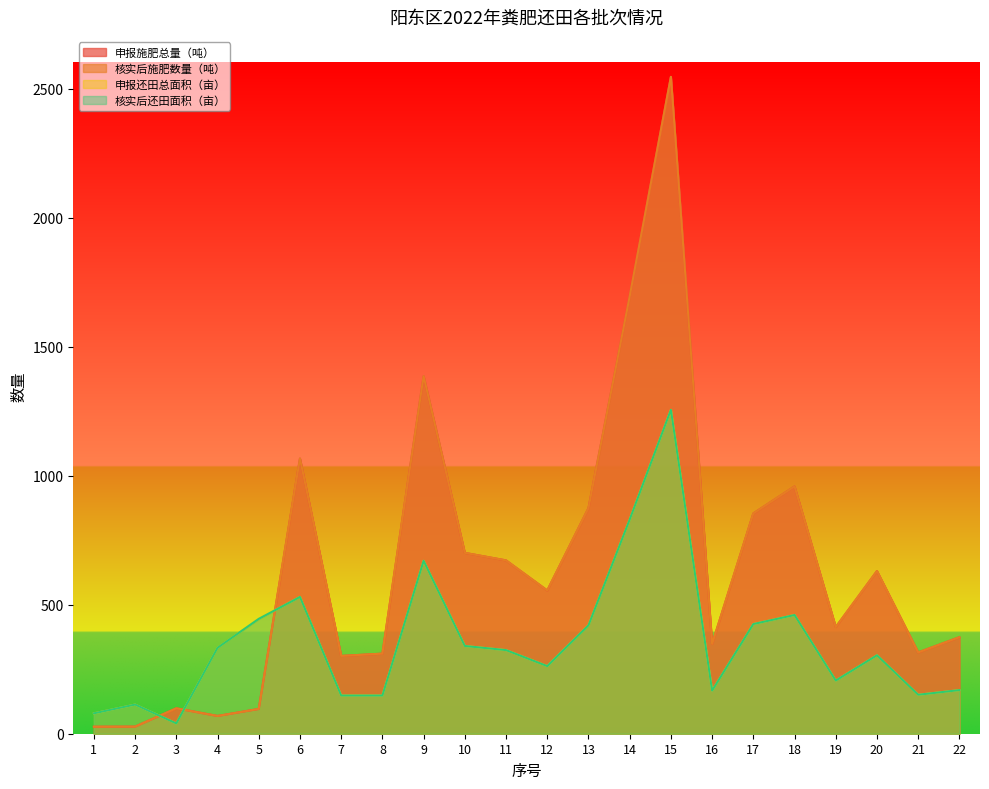

Reading right to left, extract all data points from this chart.

申报施肥总量（吨）: 374.0	314.9	630.4	413.3	958.1	853.5	347.8	2545.1	1694.6	874.0	555.1	671.7	700.7	1385.7	310.2	301.4	1066.4	96.0	68.8	98.5	27.5	27.1
核实后施肥数量（吨）: 374.0	314.9	630.4	413.3	958.1	853.5	347.8	2545.1	1694.6	874.0	555.1	671.7	700.7	1385.7	310.2	301.4	1066.4	96.0	68.8	98.5	27.5	27.1
申报还田总面积（亩）: 169.0	151.0	304.0	206.0	460.0	425.0	167.0	1255.0	830.0	420.0	262.0	324.0	340.0	670.0	148.0	148.0	530.0	445.0	333.0	40.0	113.0	79.0
核实后还田面积（亩）: 169.0	151.0	304.0	206.0	460.0	425.0	167.0	1255.0	830.0	420.0	262.0	324.0	340.0	670.0	148.0	148.0	530.0	445.0	333.0	40.0	113.0	79.0